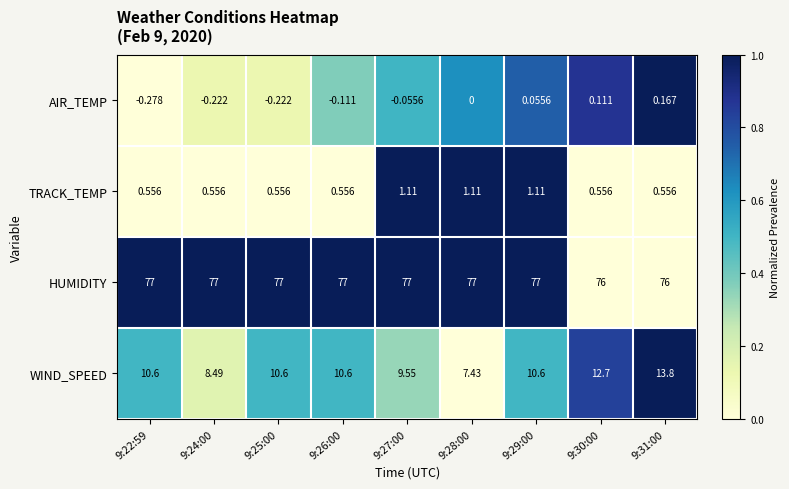

Rank the series by their maximum value, from highest to lowest.

HUMIDITY, WIND_SPEED, TRACK_TEMP, AIR_TEMP